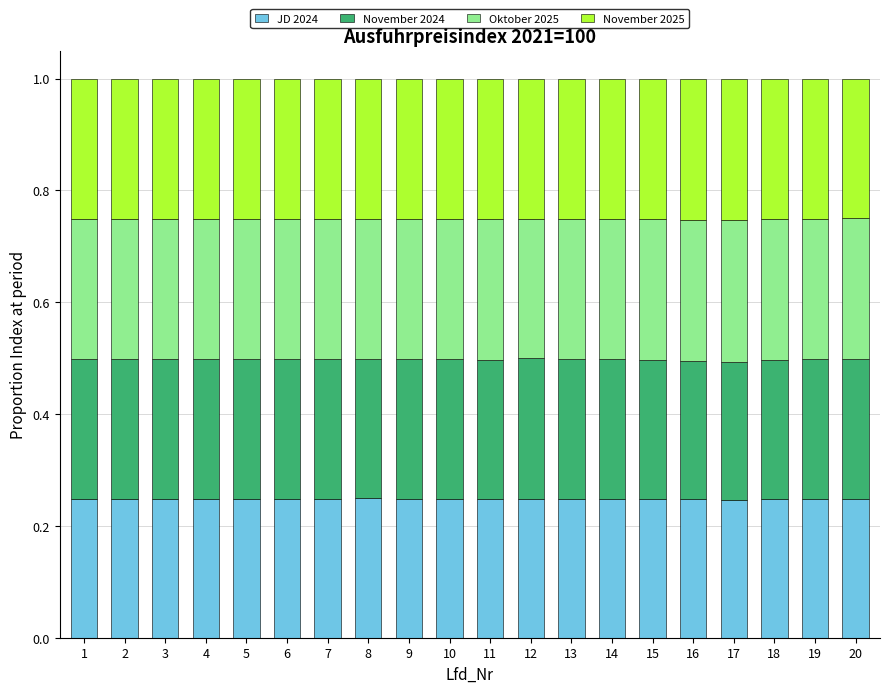

What are all the series names shown in the legend?

JD 2024, November 2024, Oktober 2025, November 2025